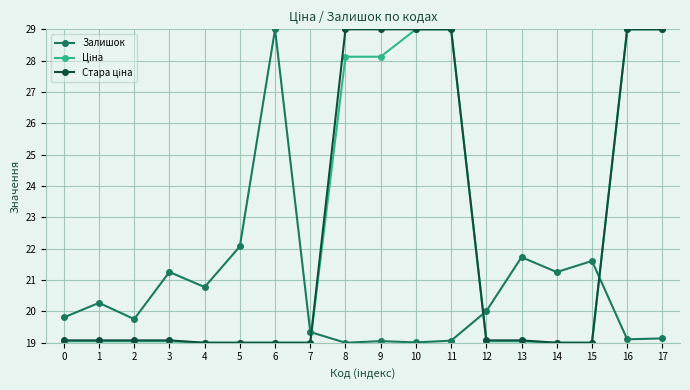

What is the total value across all series at 15?

59.6